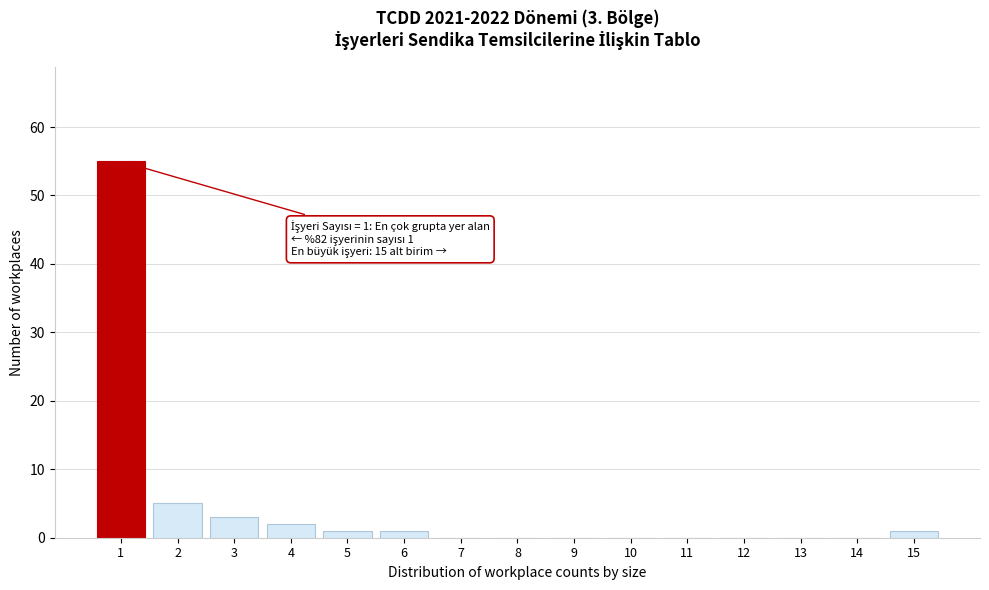

Between 14 and 4, which is larger?

4